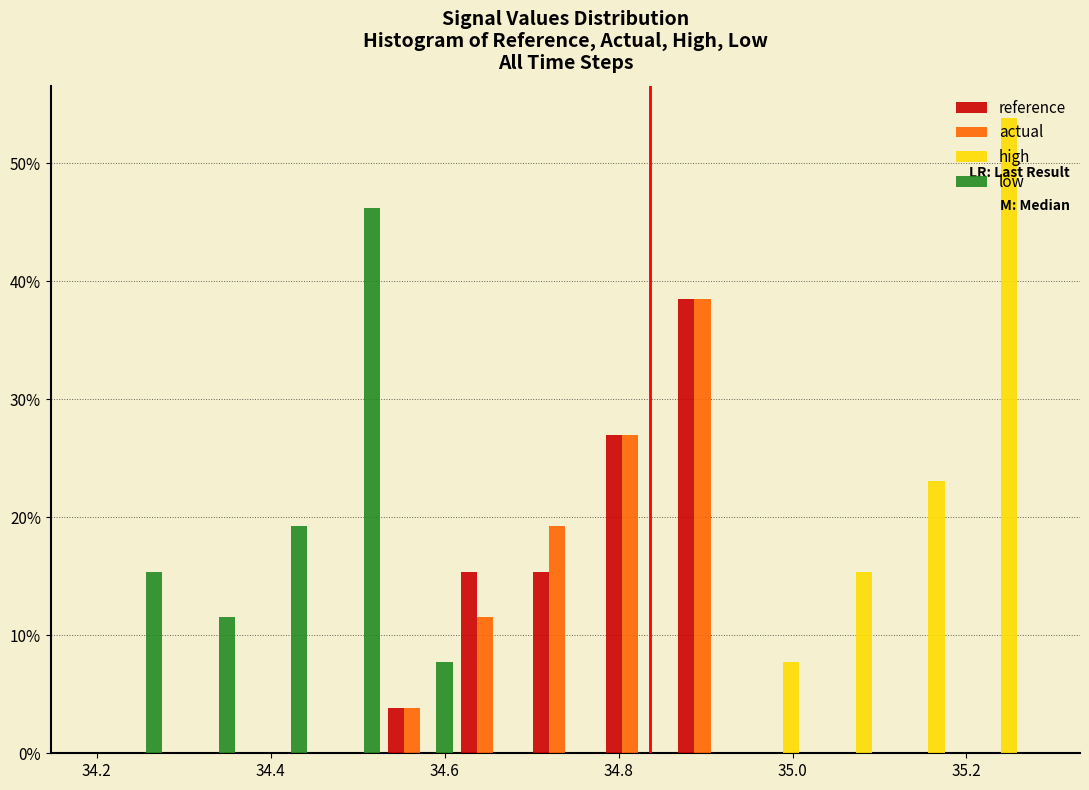

In the actual series, which range on the x-axis has the tallest bar?

34.86 to 34.94